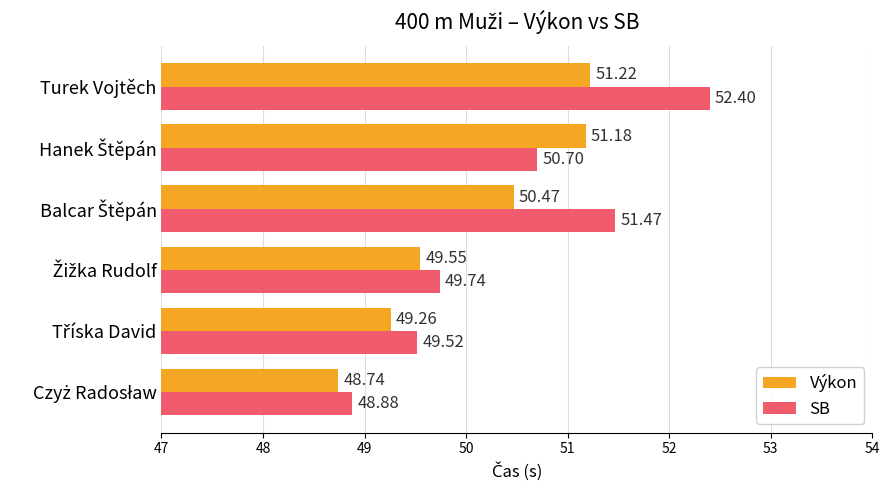

What is the highest value of the Výkon series?

51.2